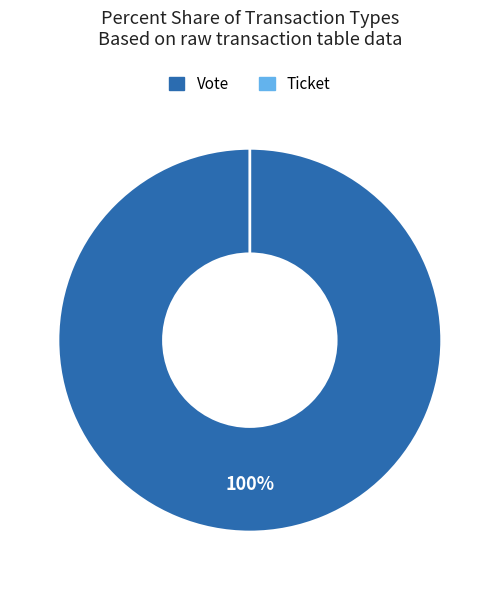

Which slice is the largest?

Vote